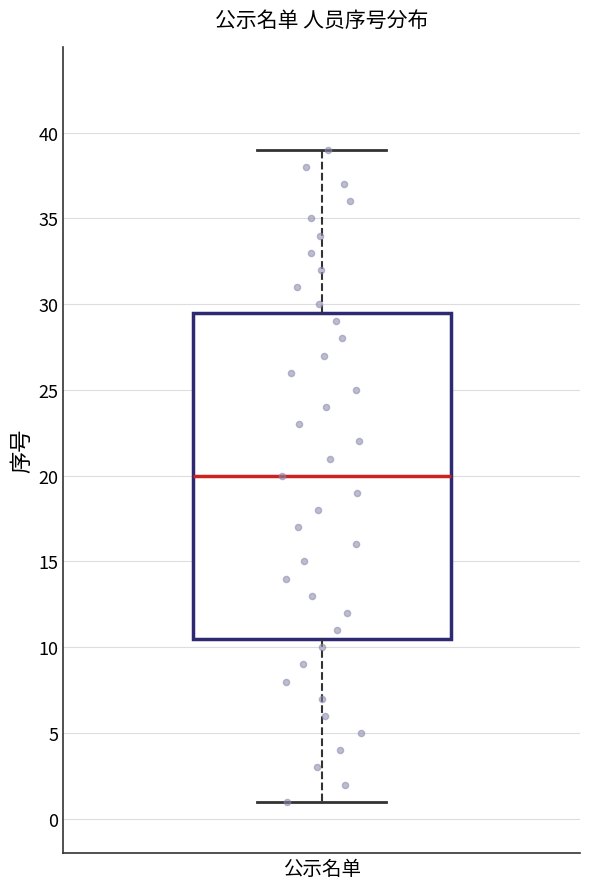

Where does the upper whisker of the box for 公示名单 end on the y-axis? The values are not printed on the chart, so give them approximately, as read against the axis.

39.0